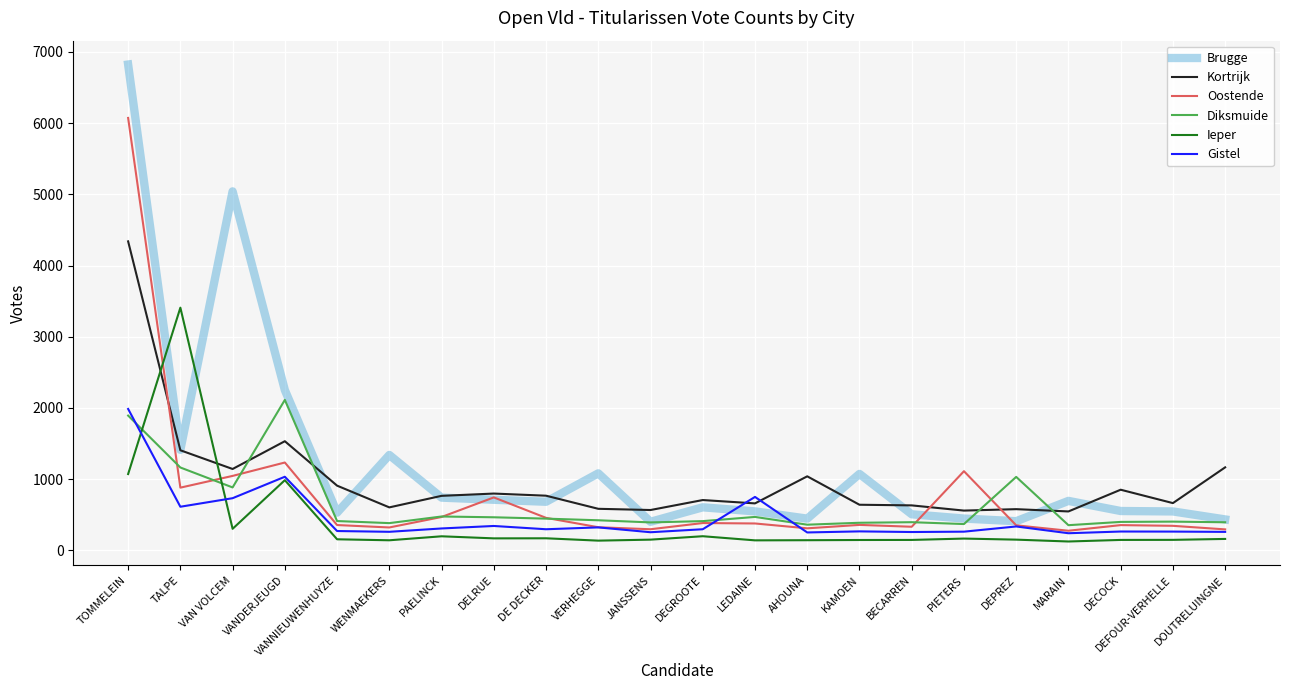

Which category has the highest value in the Diksmuide series?

VANDERJEUGD